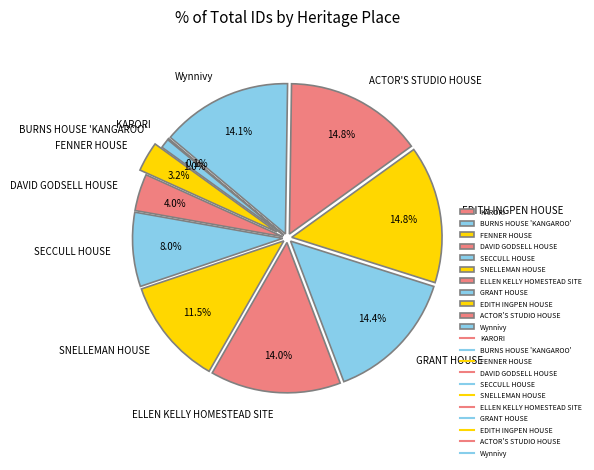

To the nearest percent, what is the combined percentage of DAVID GODSELL HOUSE and GRANT HOUSE?

18%